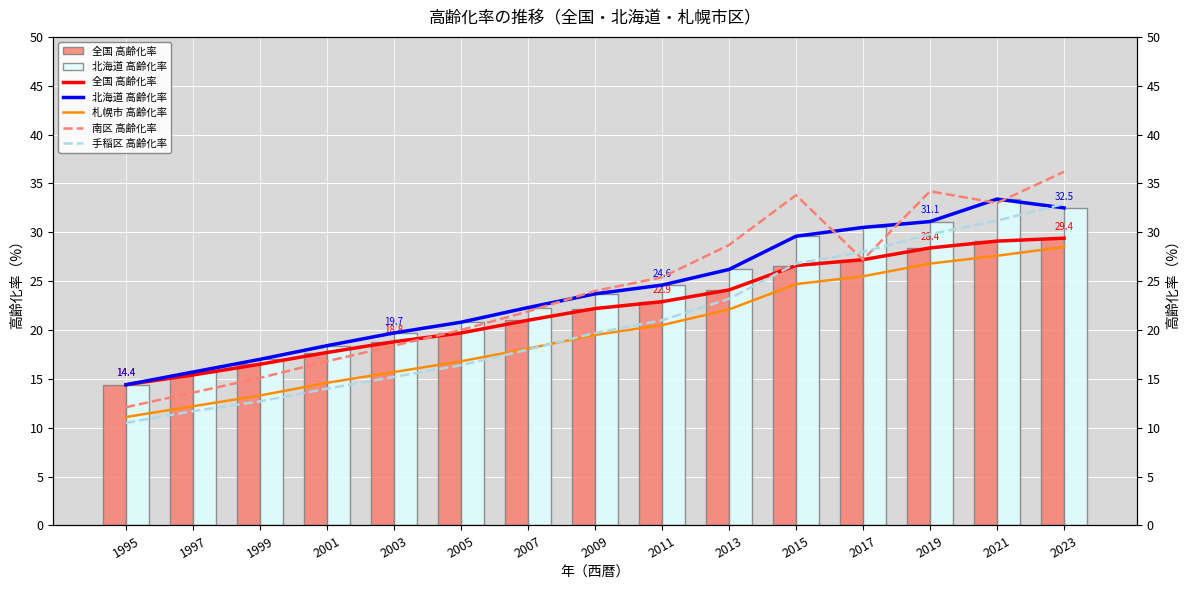

Which series has the largest total across all categories?

南区 高齢化率